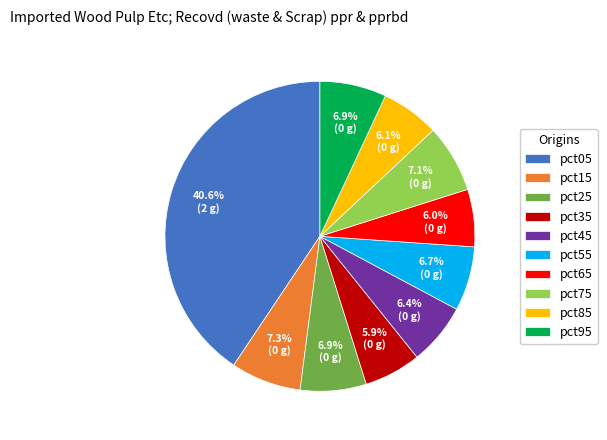

Which category has the biggest portion of the pie?

pct05